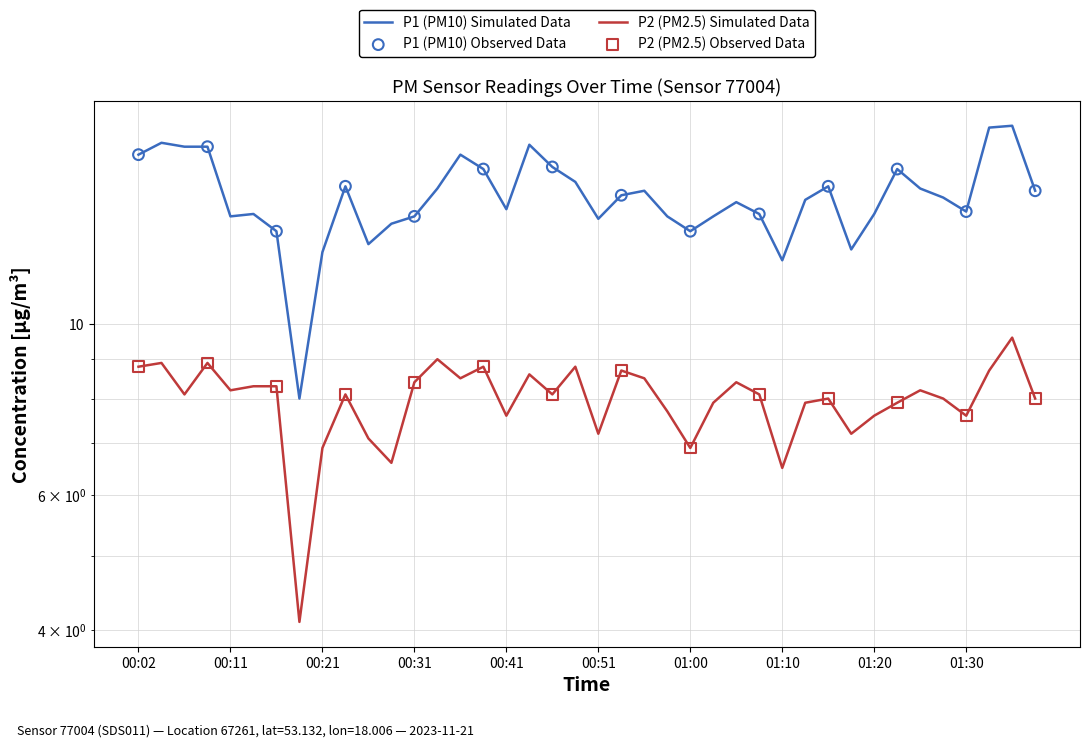

Which series has the largest total across all categories?

P1